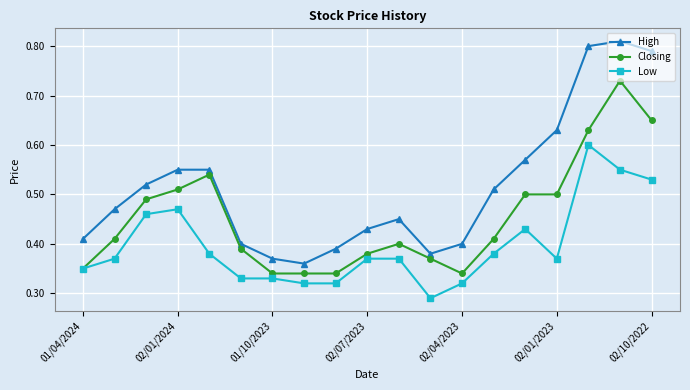

True or false: High and Low intersect in this chart.

False